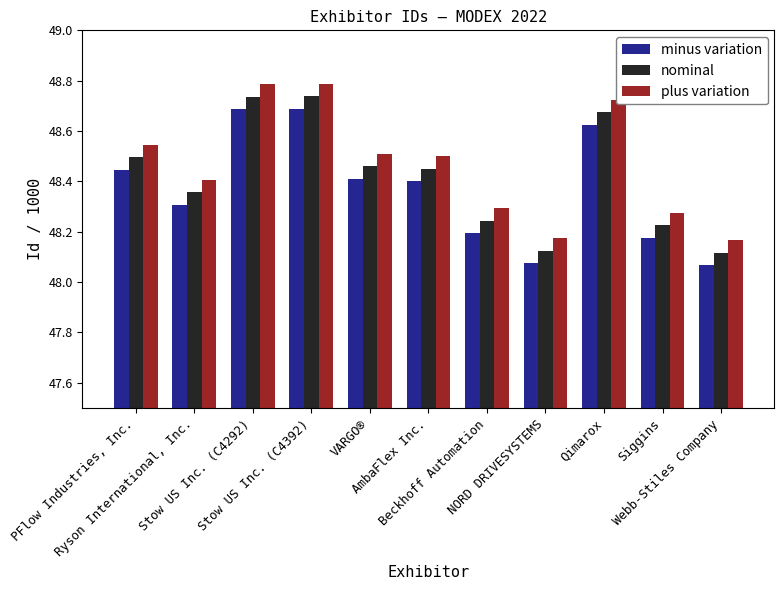

How many distinct data groups are displayed?

3